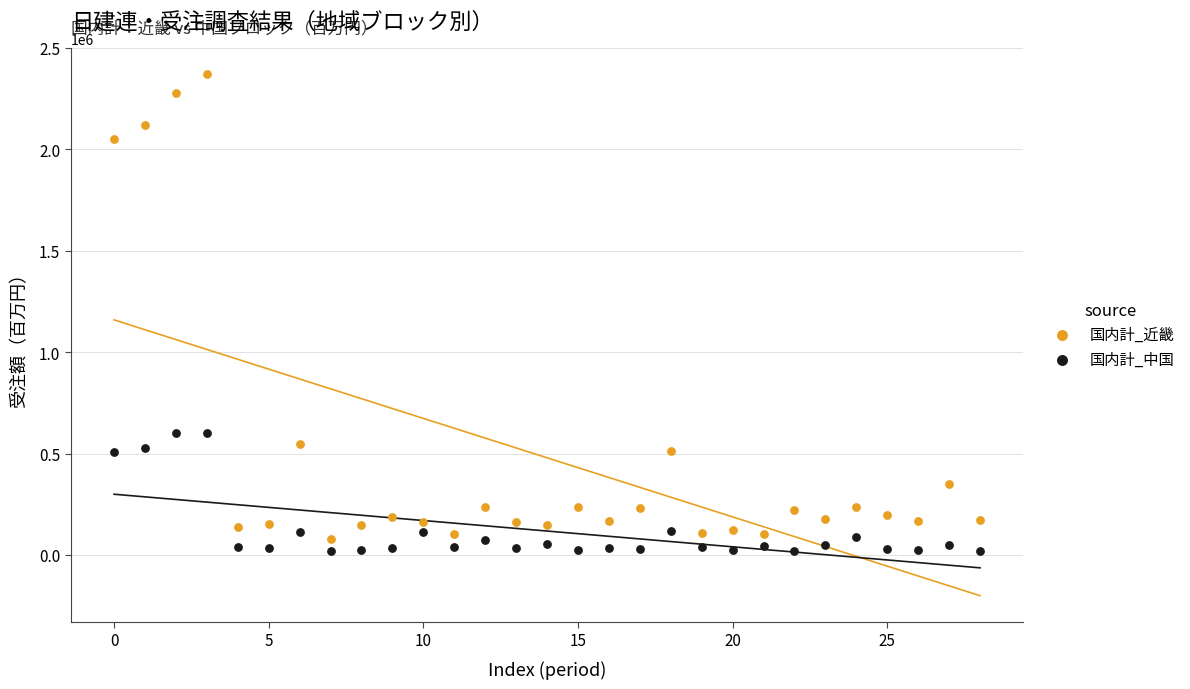

Which series has the largest Y range (max minus min)?

国内計_近畿